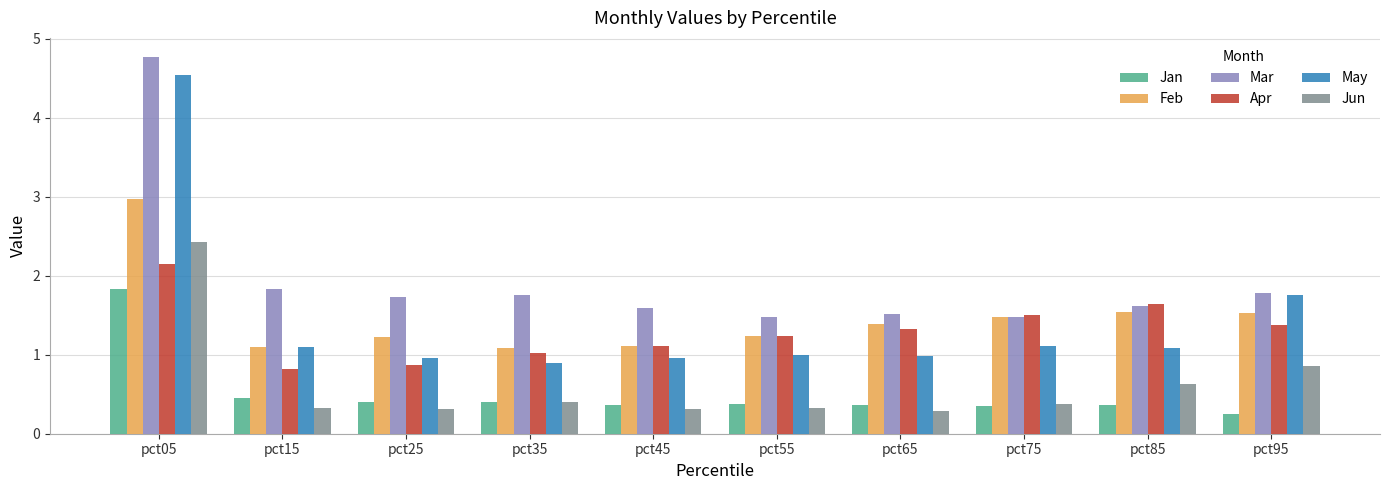

How many bars are there in total?

60